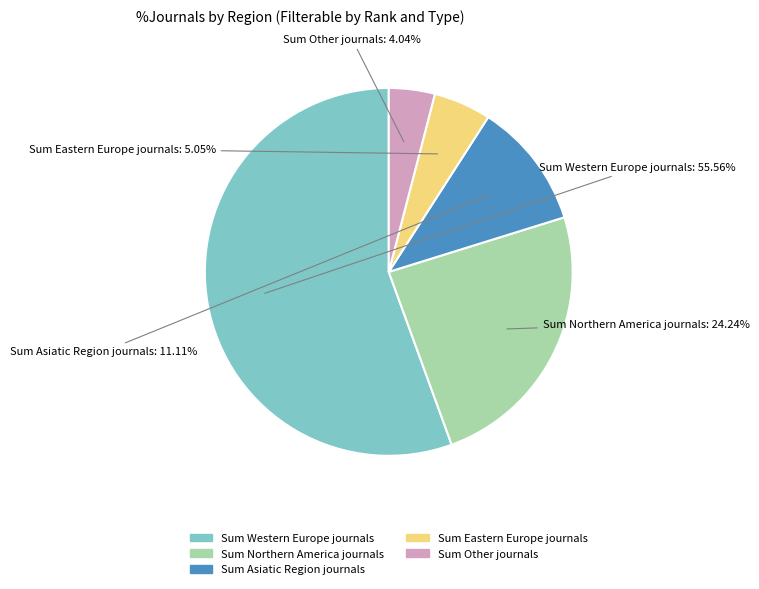

Does any single category account for the majority?

Yes